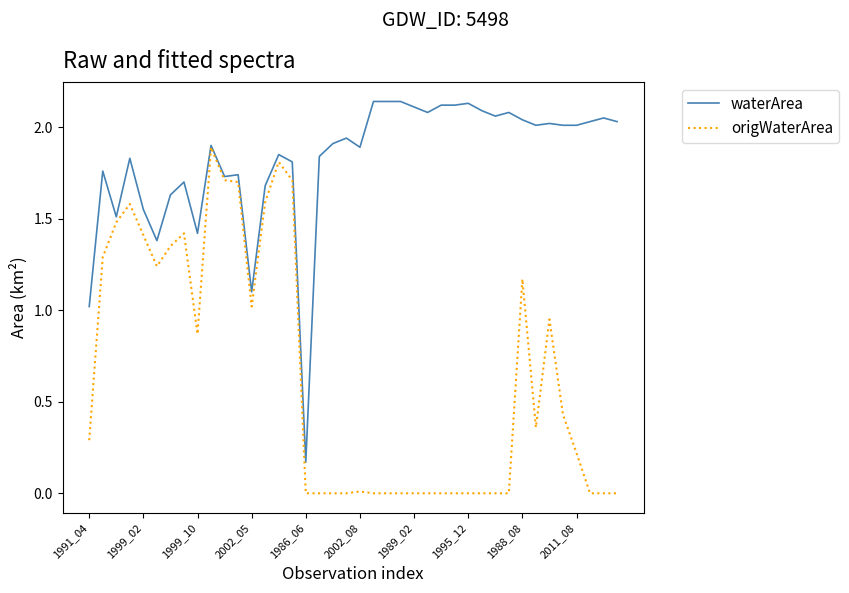

Rank the series by their maximum value, from lowest to highest.

origWaterArea, waterArea